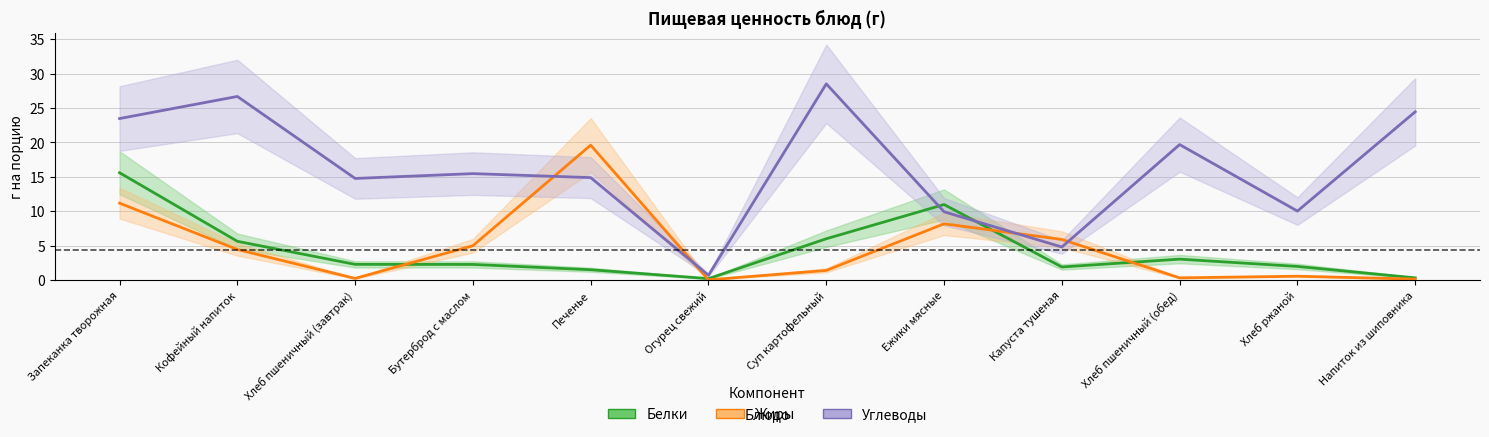

Rank the categories by Белки value from highest to lowest.

Запеканка творожная, Ежики мясные, Суп картофельный, Кофейный напиток, Хлеб пшеничный (обед), Хлеб пшеничный (завтрак), Бутерброд с маслом, Хлеб ржаной, Капуста тушеная, Печенье, Напиток из шиповника, Огурец свежий